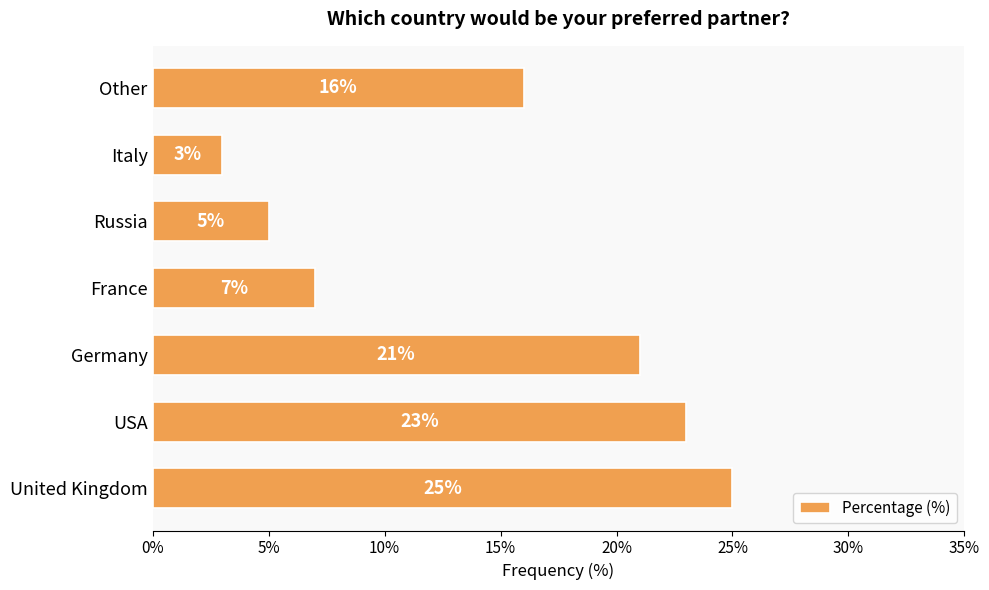

What is the sum of all values?

100